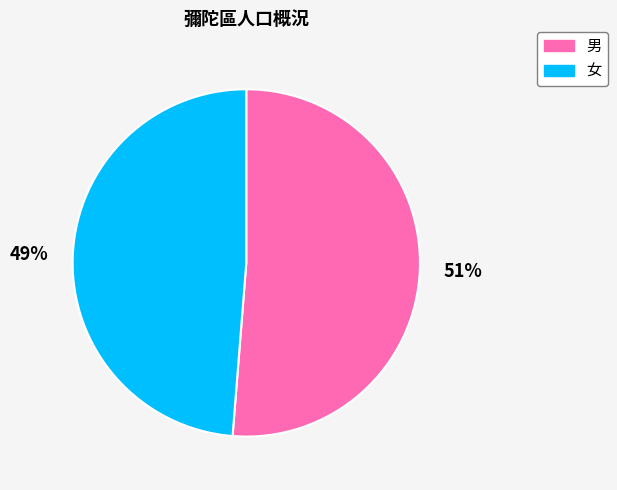

Is the sum of 女 and 男 greater than half?

Yes